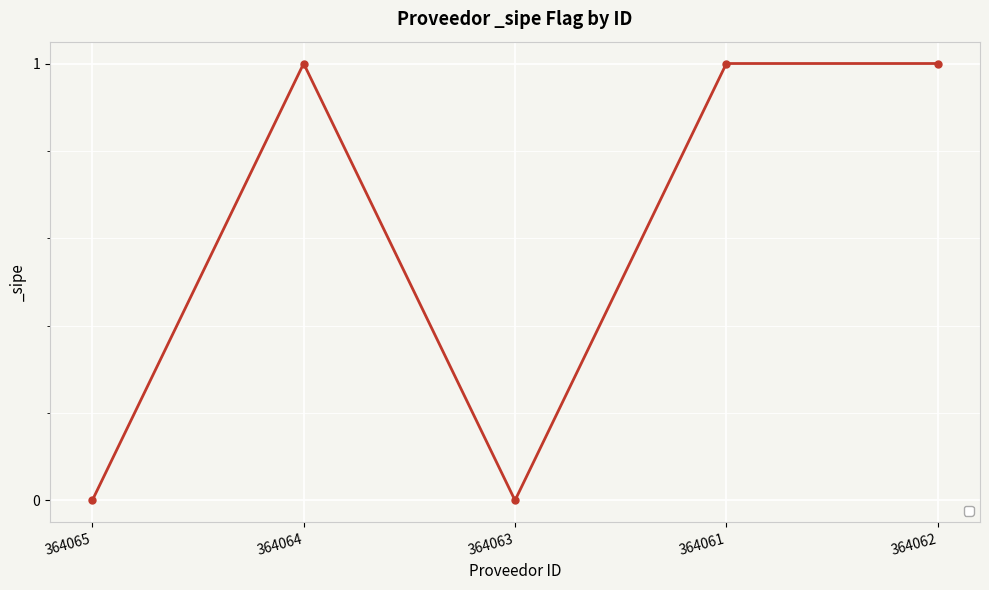

What is the value of the 5th point from the left?

1